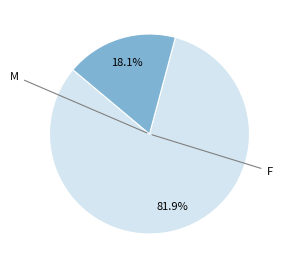

Does any single category account for the majority?

Yes